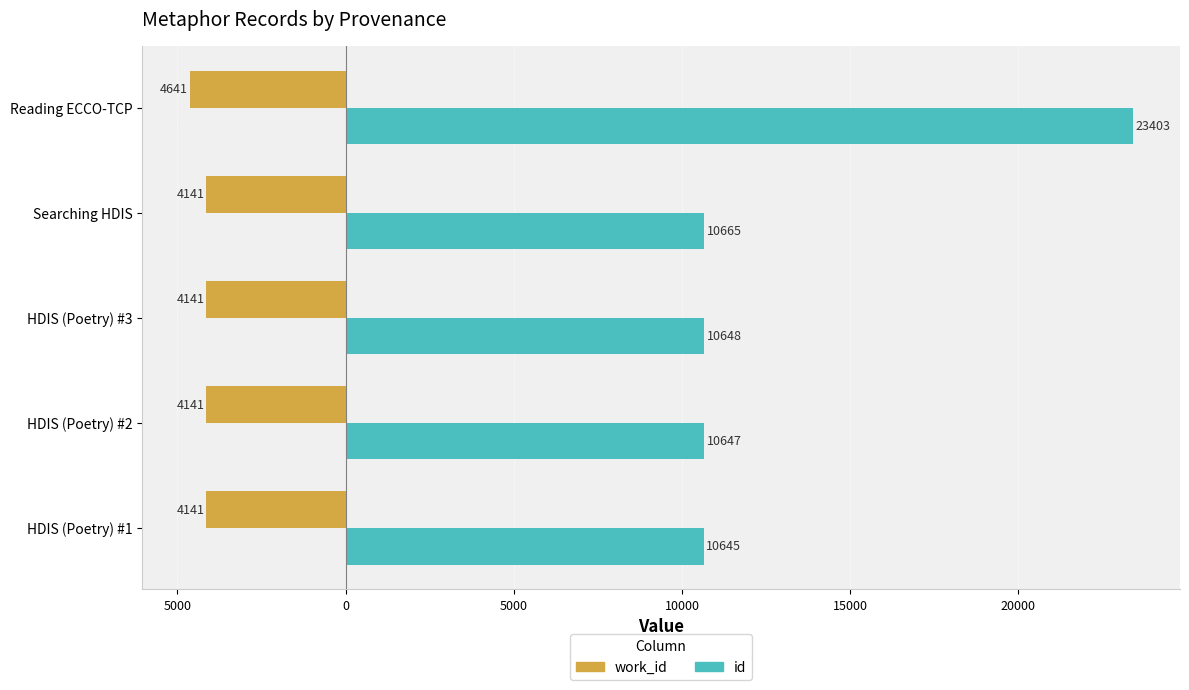

What are all the series names shown in the legend?

work_id, id